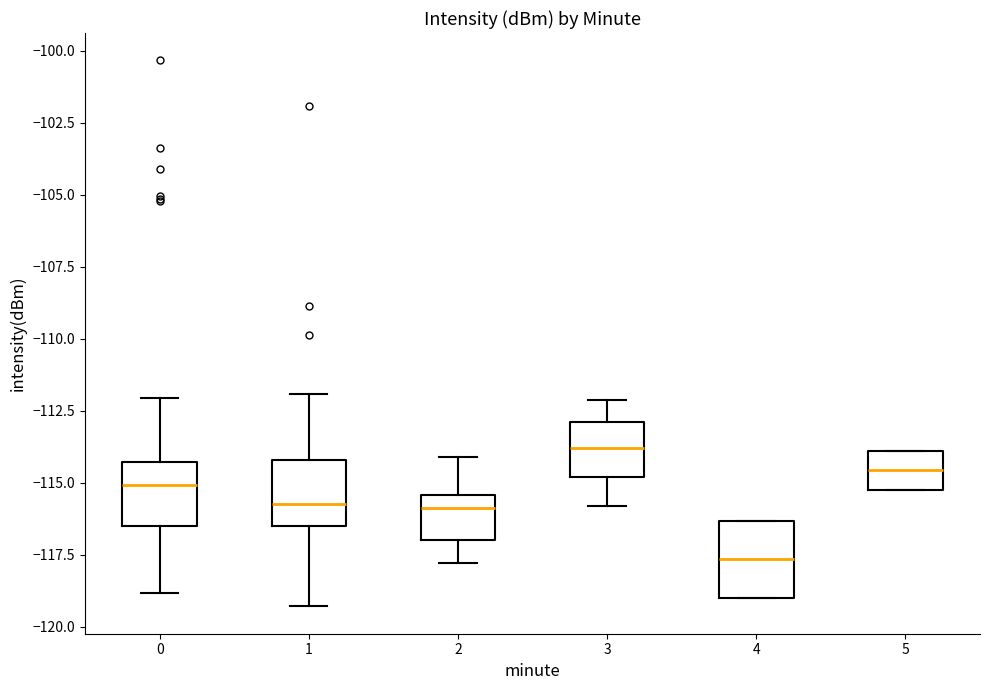

Reading left to right, transcribe this box plot: for each box, give where its median line is, the range the box spans, and where its two whiskers end, as read against the y-axis. The values are not printed on the chart, so give them approximately, as read against the axis.

0: median -115.0, box -116.5 to -114.5, whiskers -119.0 to -112.0
1: median -115.5, box -116.5 to -114.0, whiskers -119.5 to -112.0
2: median -116.0, box -117.0 to -115.5, whiskers -118.0 to -114.0
3: median -114.0, box -115.0 to -113.0, whiskers -116.0 to -112.0
4: median -117.5, box -119.0 to -116.5, whiskers -119.0 to -116.5
5: median -114.5, box -115.0 to -114.0, whiskers -115.0 to -114.0